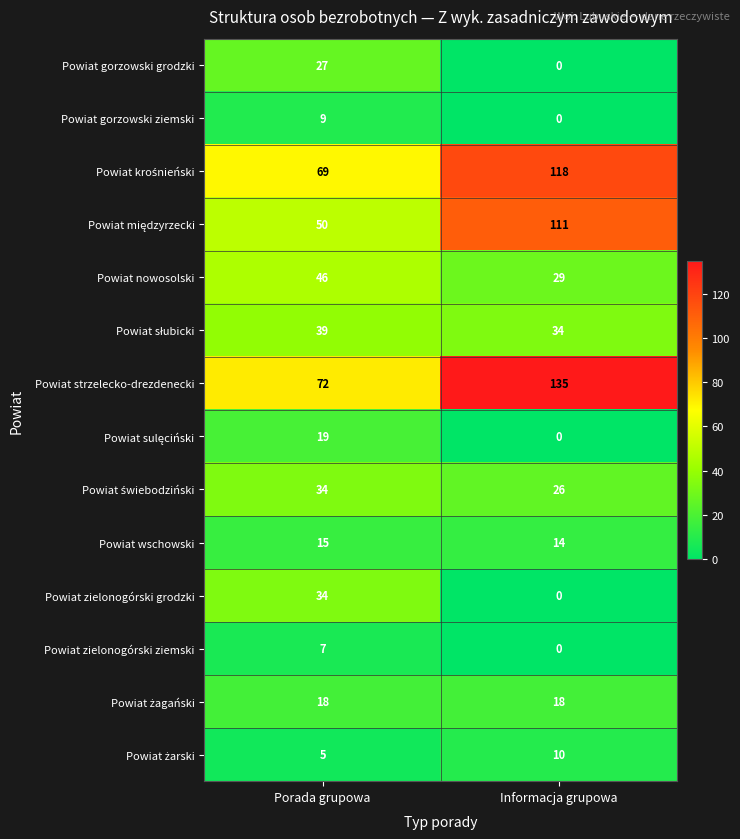

Between Porada grupowa and Informacja grupowa, which series saw the biggest shift?

Powiat strzelecko-drezdenecki